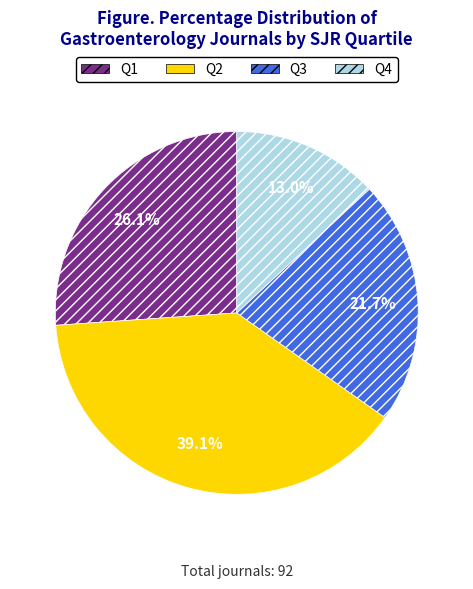

Is the sum of Q2 and Q1 greater than half?

Yes